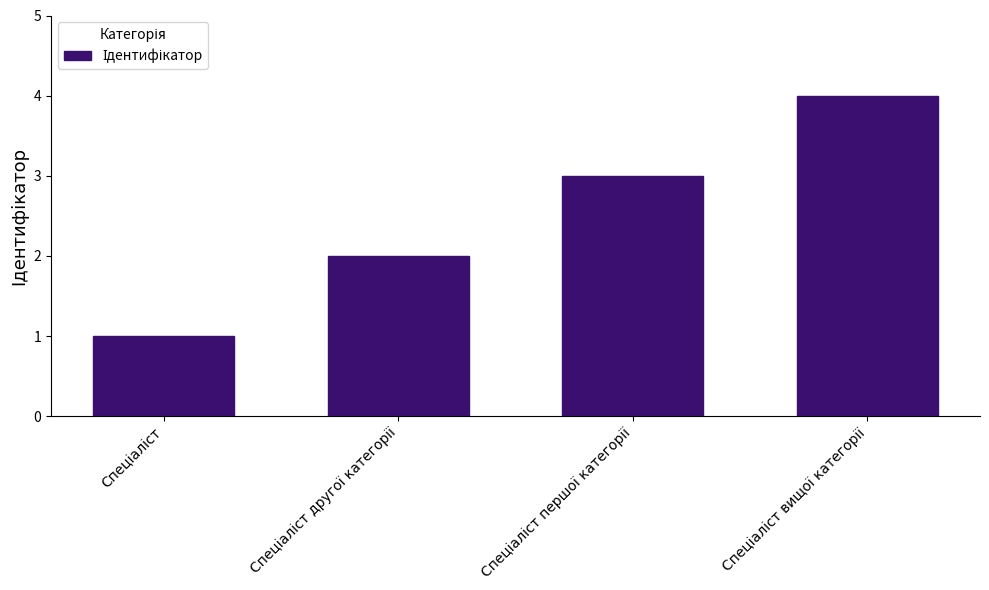

How many bars are there in total?

4